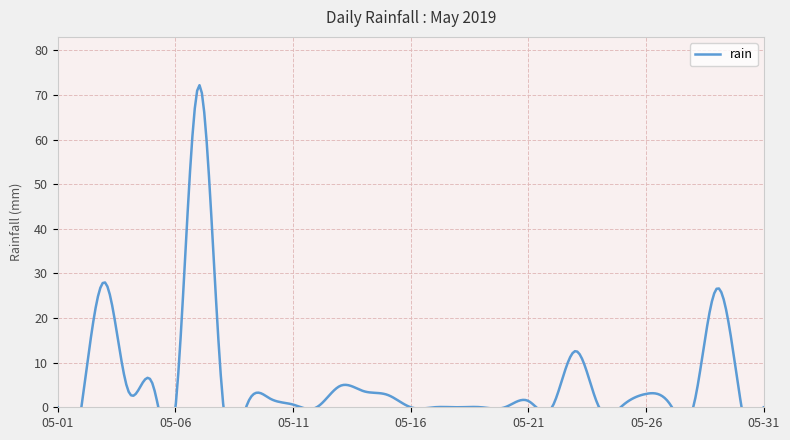

Approximately how many times larger is the value at 2019-05-14 compared to 2019-05-03?

0.1